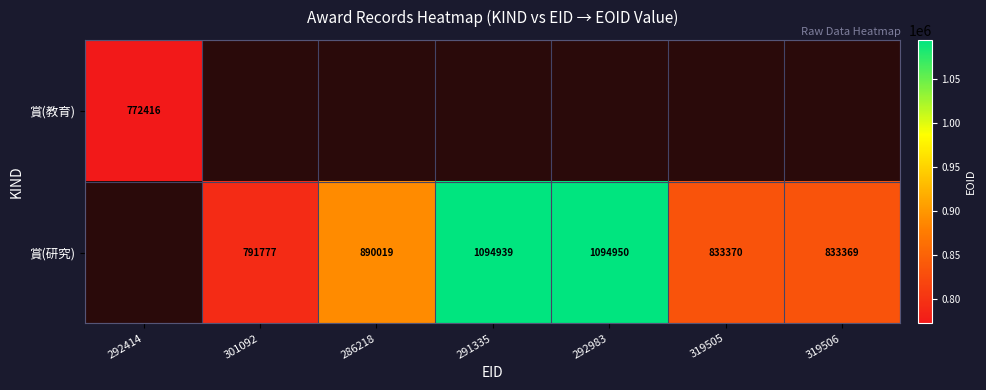

At which category does the chart reach its peak across all series?

292983